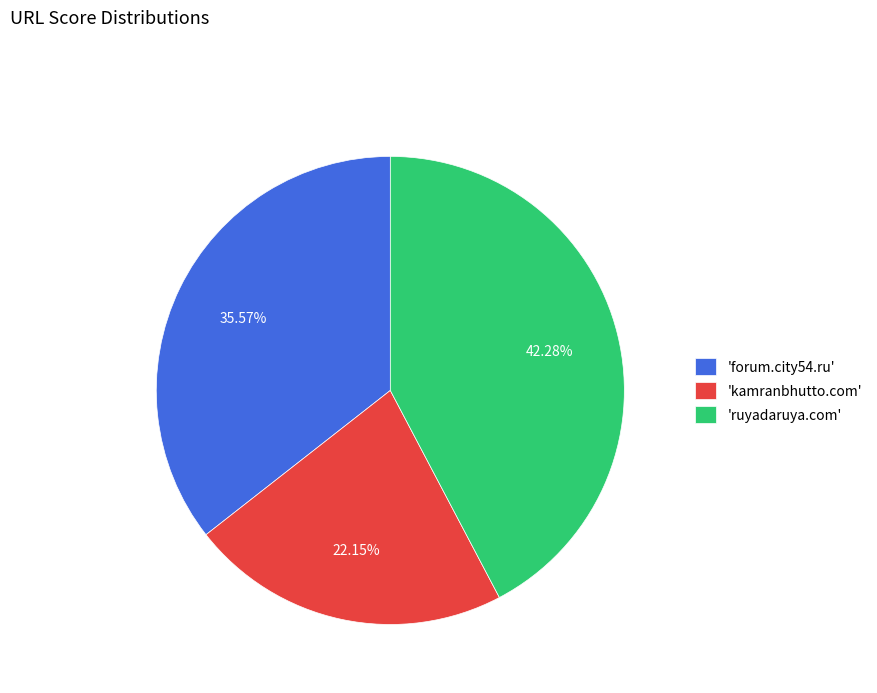

Rank the categories by value from lowest to highest.

'kamranbhutto.com', 'forum.city54.ru', 'ruyadaruya.com'